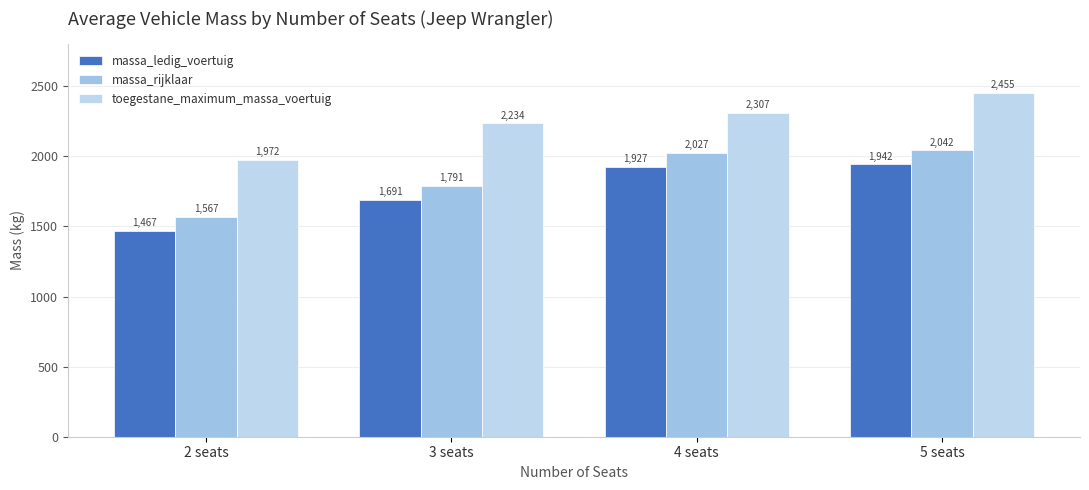

Reading left to right, what are all the values shown in this chart?

massa_ledig_voertuig: 2 seats=1467	3 seats=1691	4 seats=1927	5 seats=1942
massa_rijklaar: 2 seats=1567	3 seats=1791	4 seats=2027	5 seats=2042
toegestane_maximum_massa_voertuig: 2 seats=1972	3 seats=2234	4 seats=2307	5 seats=2455